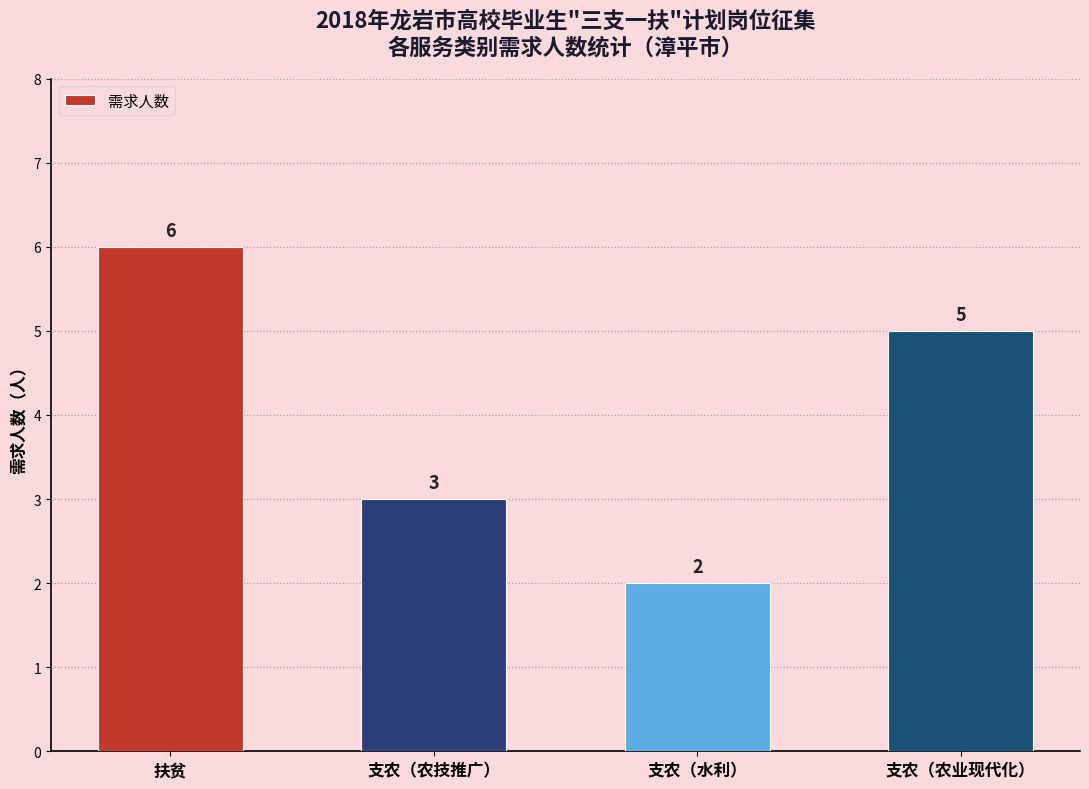

Reading left to right, extract all data points from this chart.

6	3	2	5